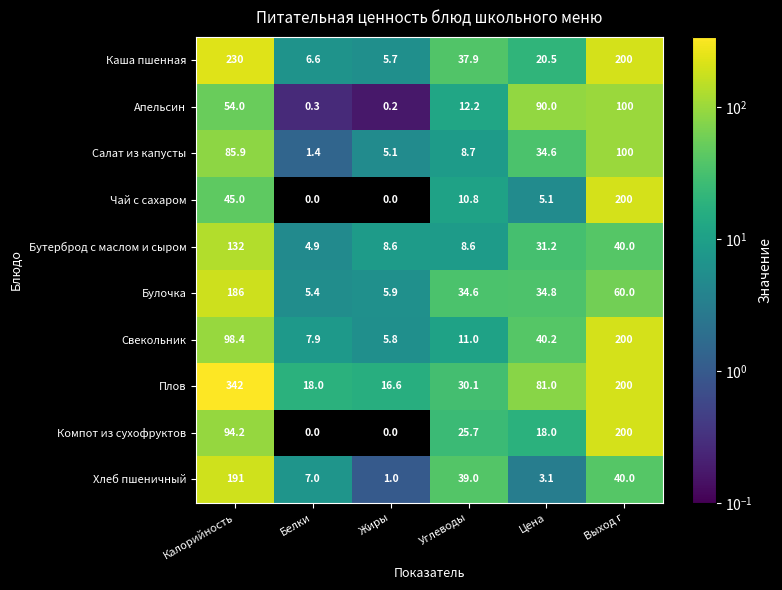

At which label is Апельсин closest to 50?

Калорийность